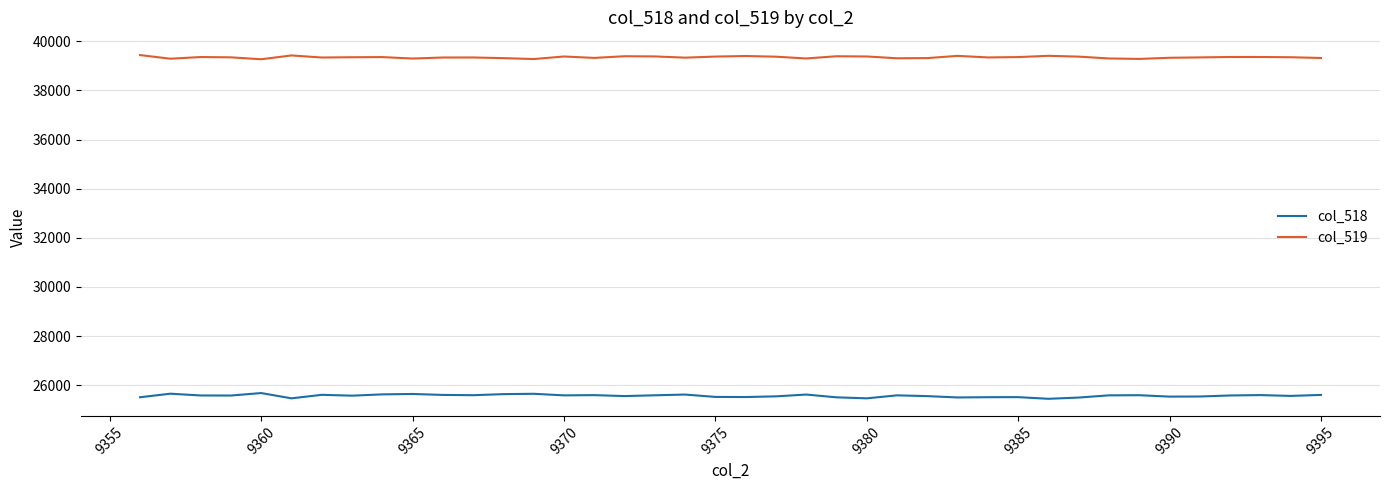

What is the minimum value for col_518?

25446